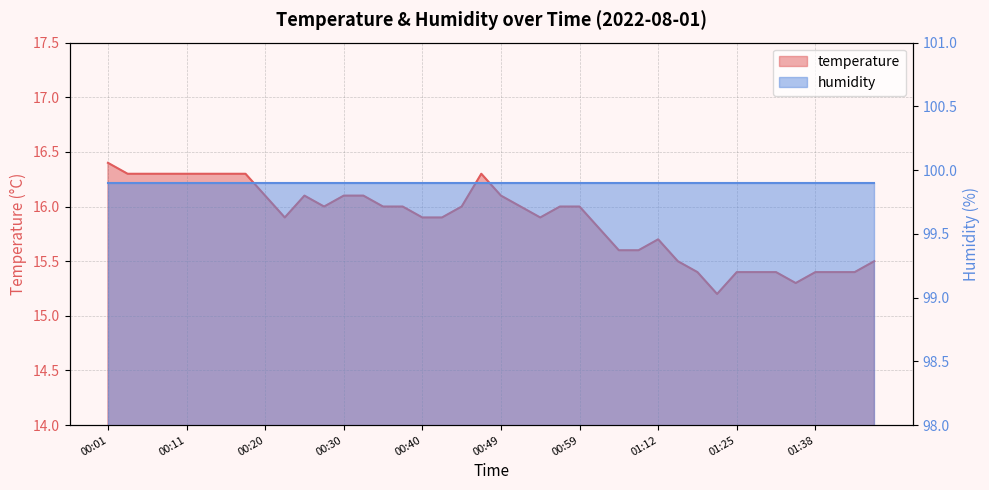

True or false: the data shows 3.2 at 01:43.

False